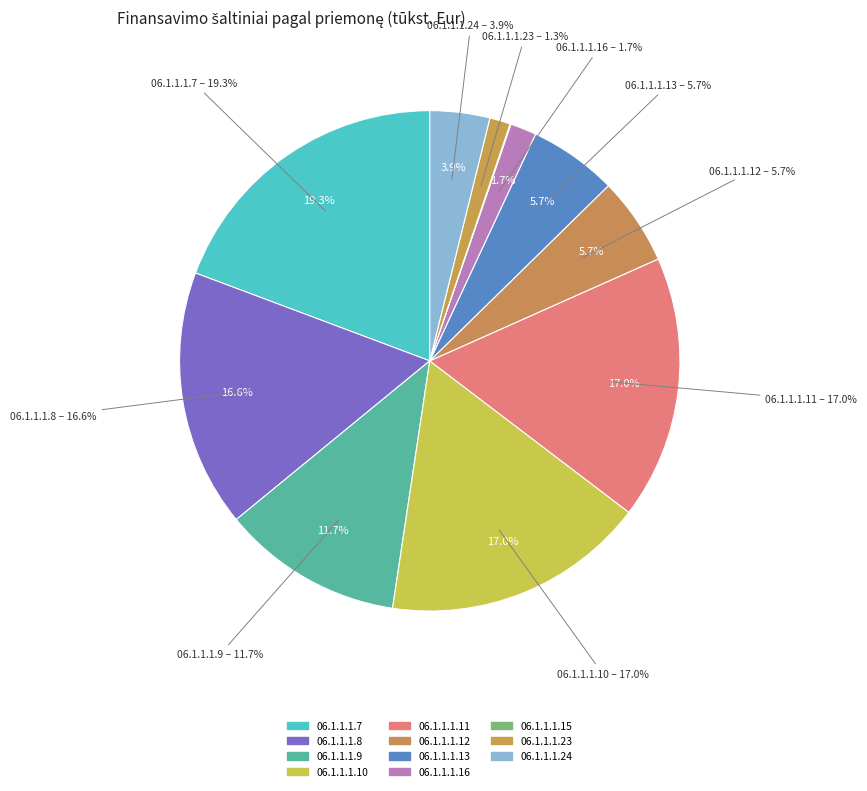

Does any single category account for the majority?

No